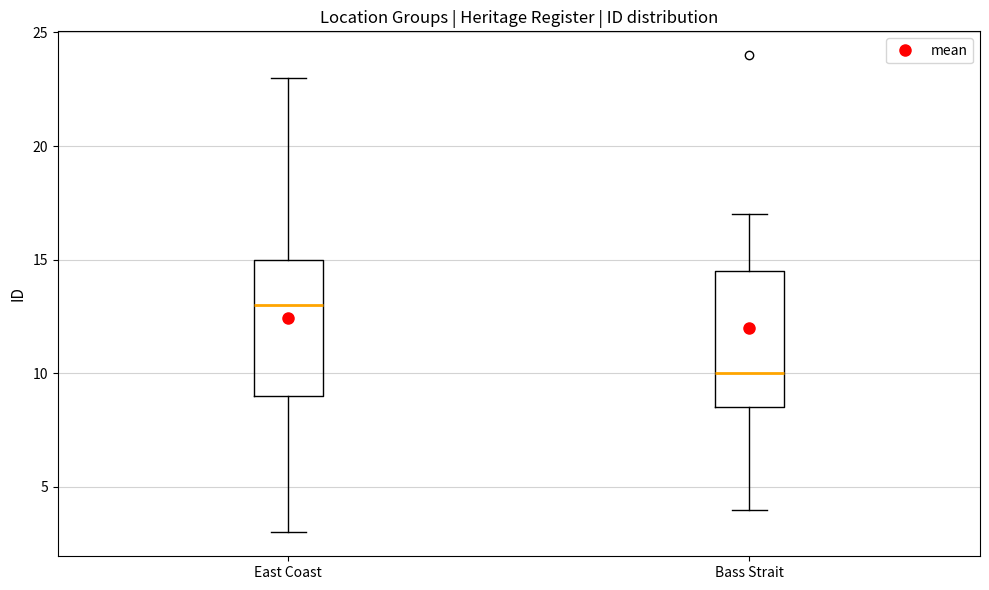

Where is the lower edge of the box for Bass Strait on the y-axis? The values are not printed on the chart, so give them approximately, as read against the axis.

8.5